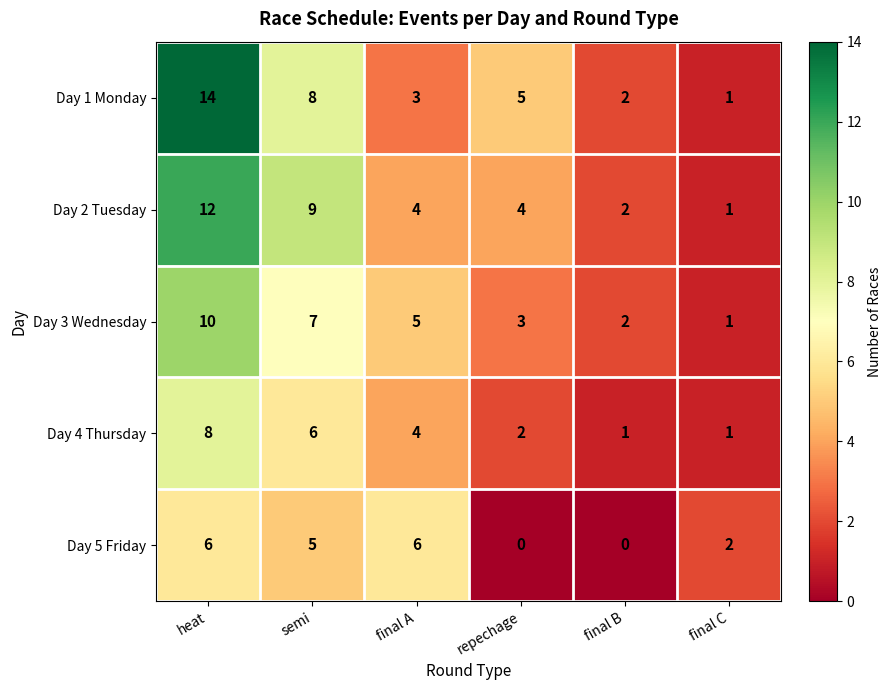

Which label corresponds to the largest value in the chart?

heat